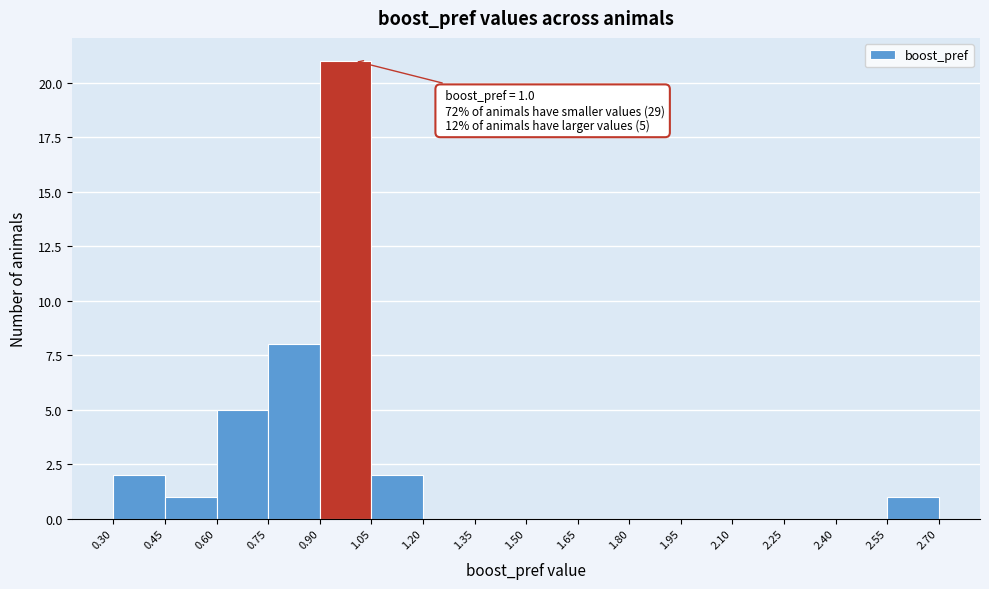

Over which range of the x-axis is the bar tallest?

0.90 to 1.05